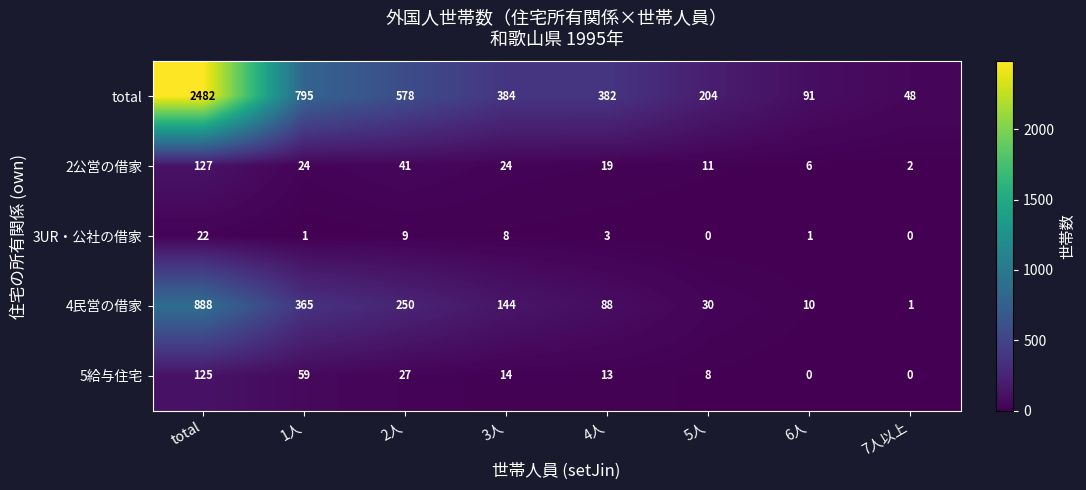

What is the difference between the maximum and minimum values in the 3UR・公社の借家 series?

22